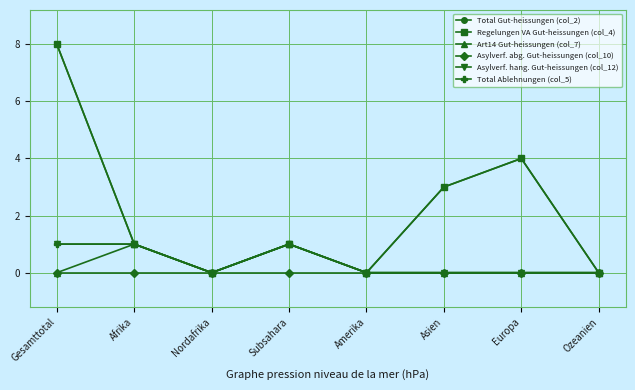

True or false: Art14 Gut-heissungen (col_7) has a value of 1 at Subsahara.

False